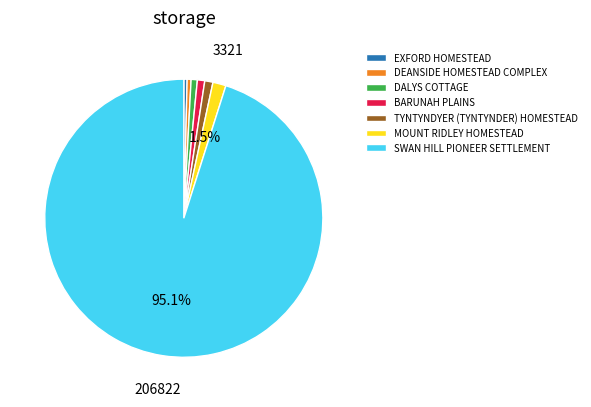

Which slice is the largest?

SWAN HILL PIONEER SETTLEMENT